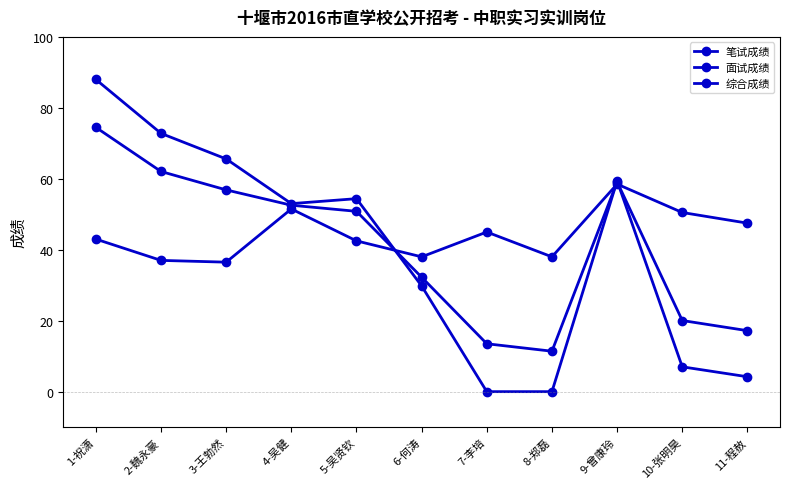

Where is 笔试成绩 nearest to the value 47?

11-程赦